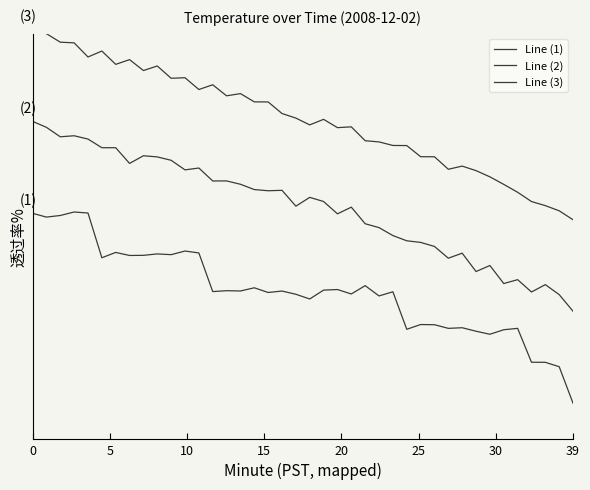

At how many categories does at least one series exceed 1?

39